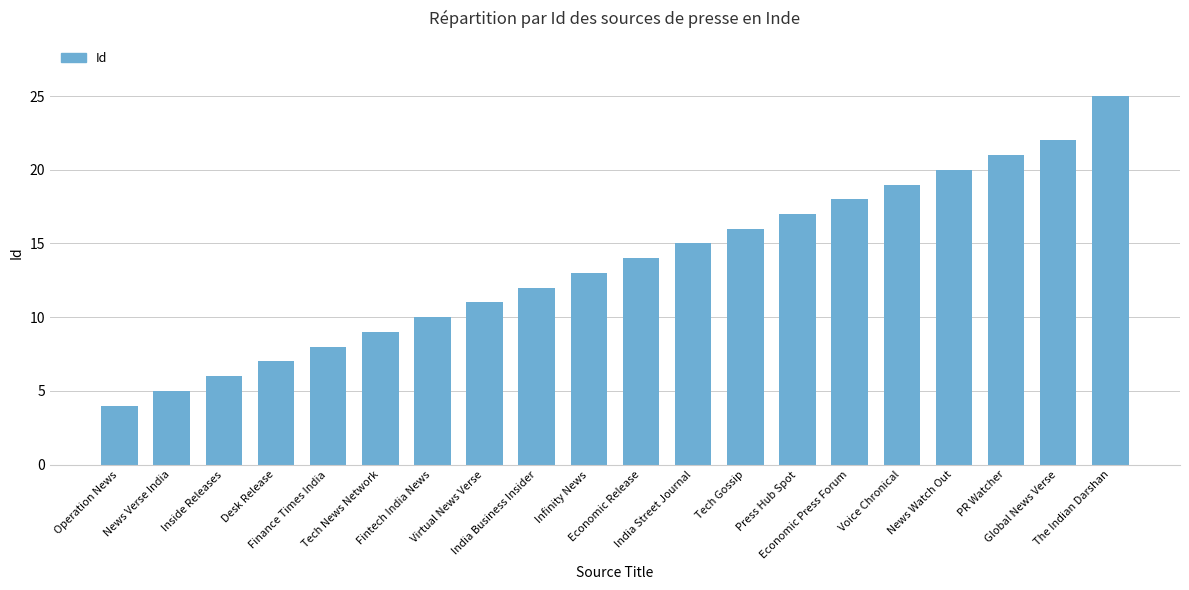

What is the difference between the second highest and second lowest values?

17